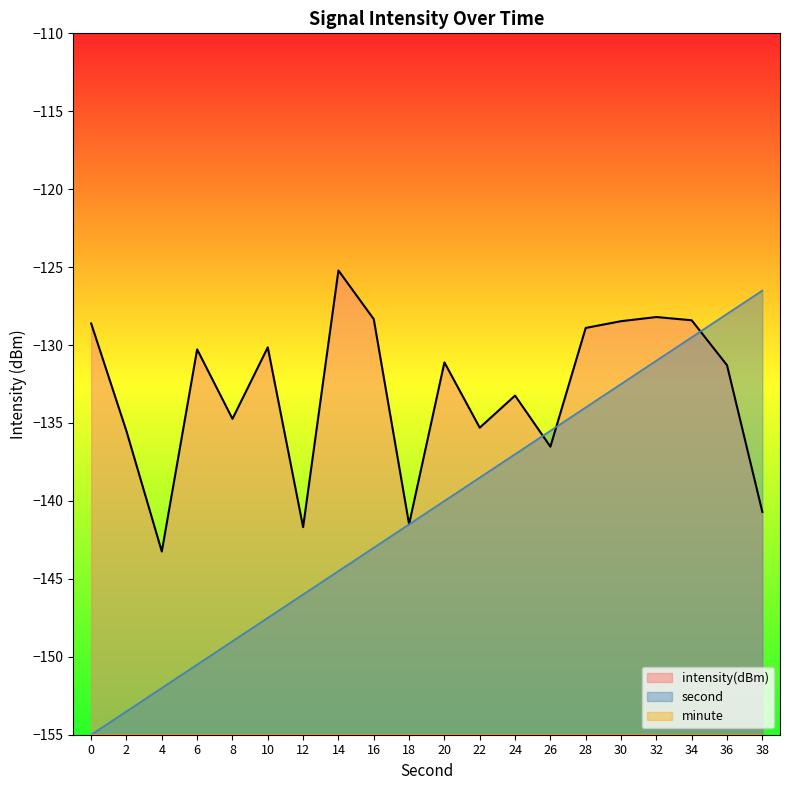

What are all the series names shown in the legend?

intensity(dBm), second, minute